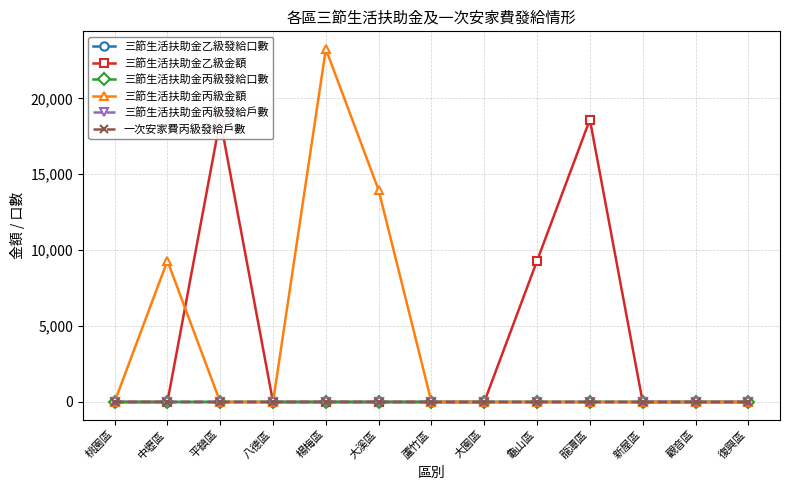

True or false: 三節生活扶助金乙級發給口數 has a value of 0 at 復興區.

True